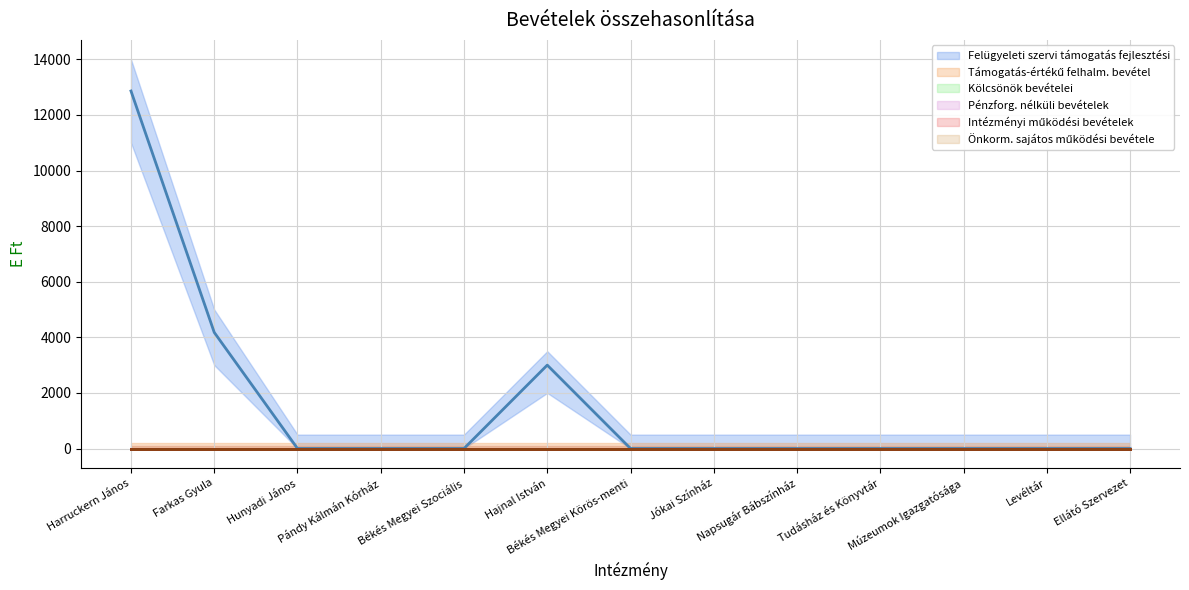

Reading left to right, transcribe all the data shown in this chart.

Pénzforg. nélküli bevételek: 0	0	0	0	0	0	0	0	0	0	0	0	0
Kölcsönök bevételei: 0	0	0	0	0	0	0	0	0	0	0	0	0
Felügyeleti szervi támogatás fejlesztési: 12861	4177	0	0	0	3000	0	0	0	0	0	0	0
Támogatás-értékű felhalm. bevétel: 0	0	0	0	0	0	0	0	0	0	0	0	0
Intézményi működési bevételek: 0	0	0	0	0	0	0	0	0	0	0	0	0
Önkorm. sajátos működési bevétele: 0	0	0	0	0	0	0	0	0	0	0	0	0